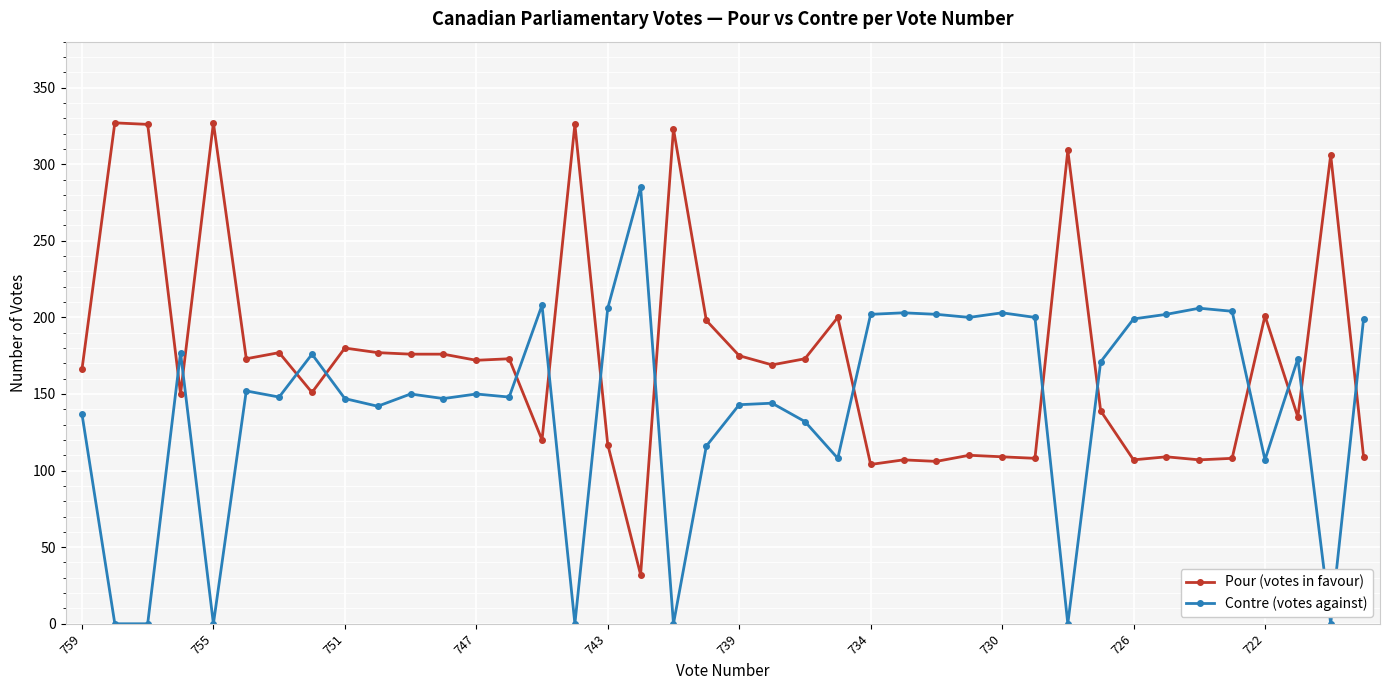

What is the difference between the maximum and minimum values in the Contre (votes against) series?

285